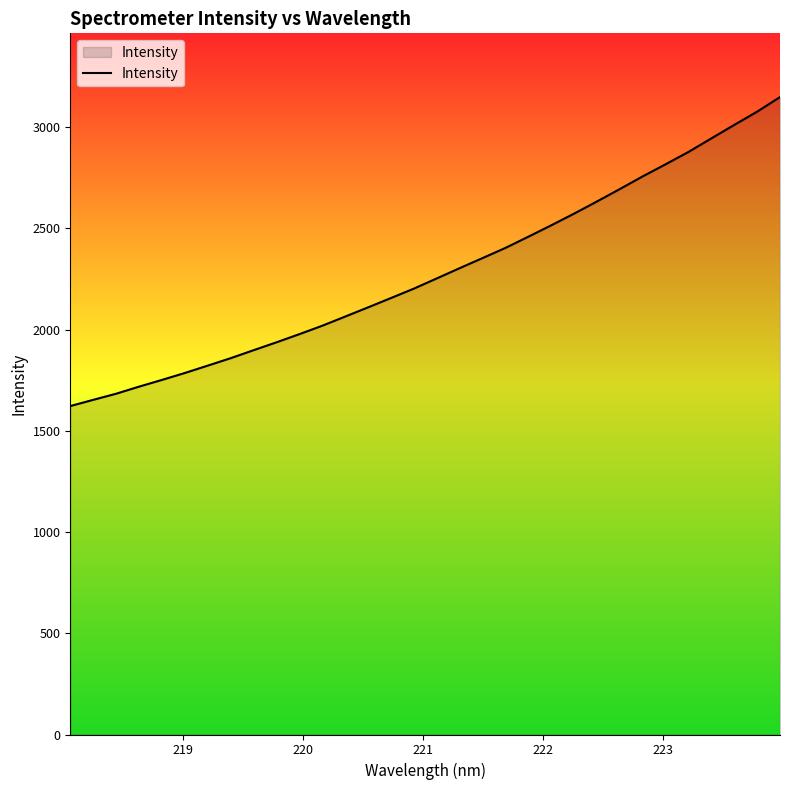

What is the greatest value displayed?

3147.8